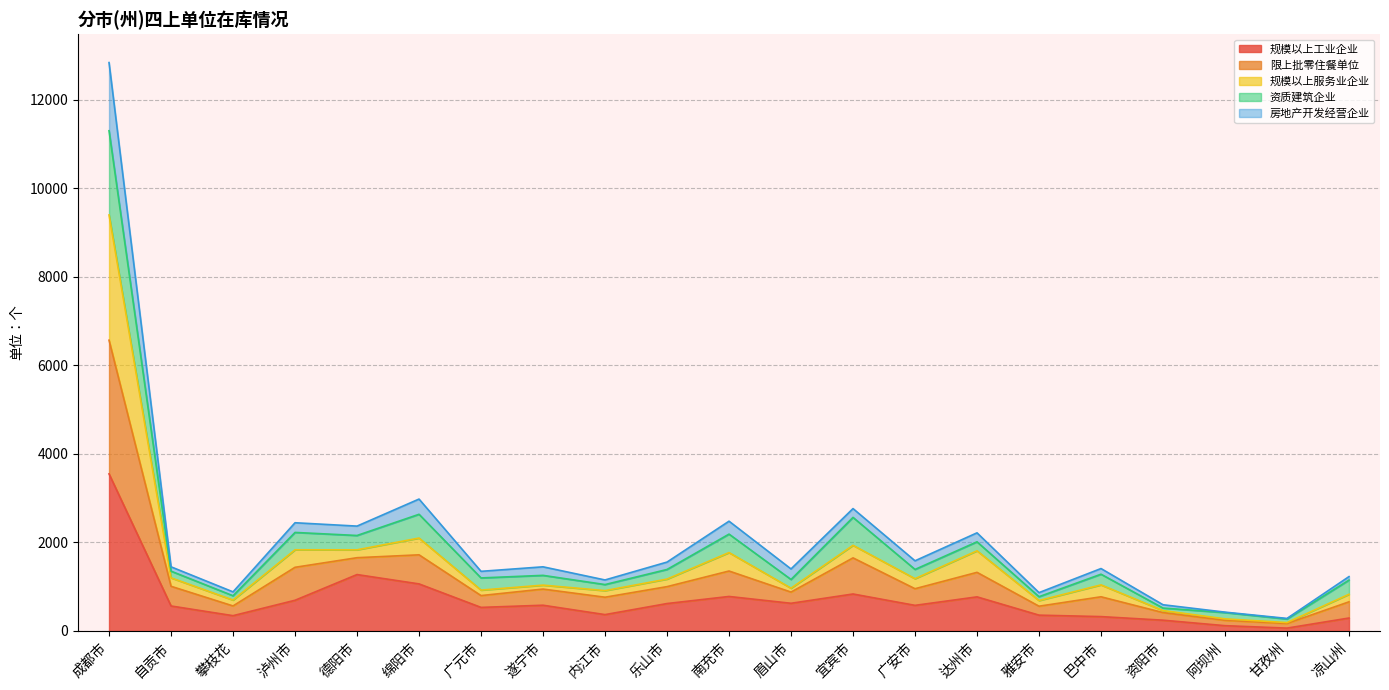

What are all the series names shown in the legend?

规模以上工业企业, 限上批零住餐单位, 规模以上服务业企业, 资质建筑企业, 房地产开发经营企业